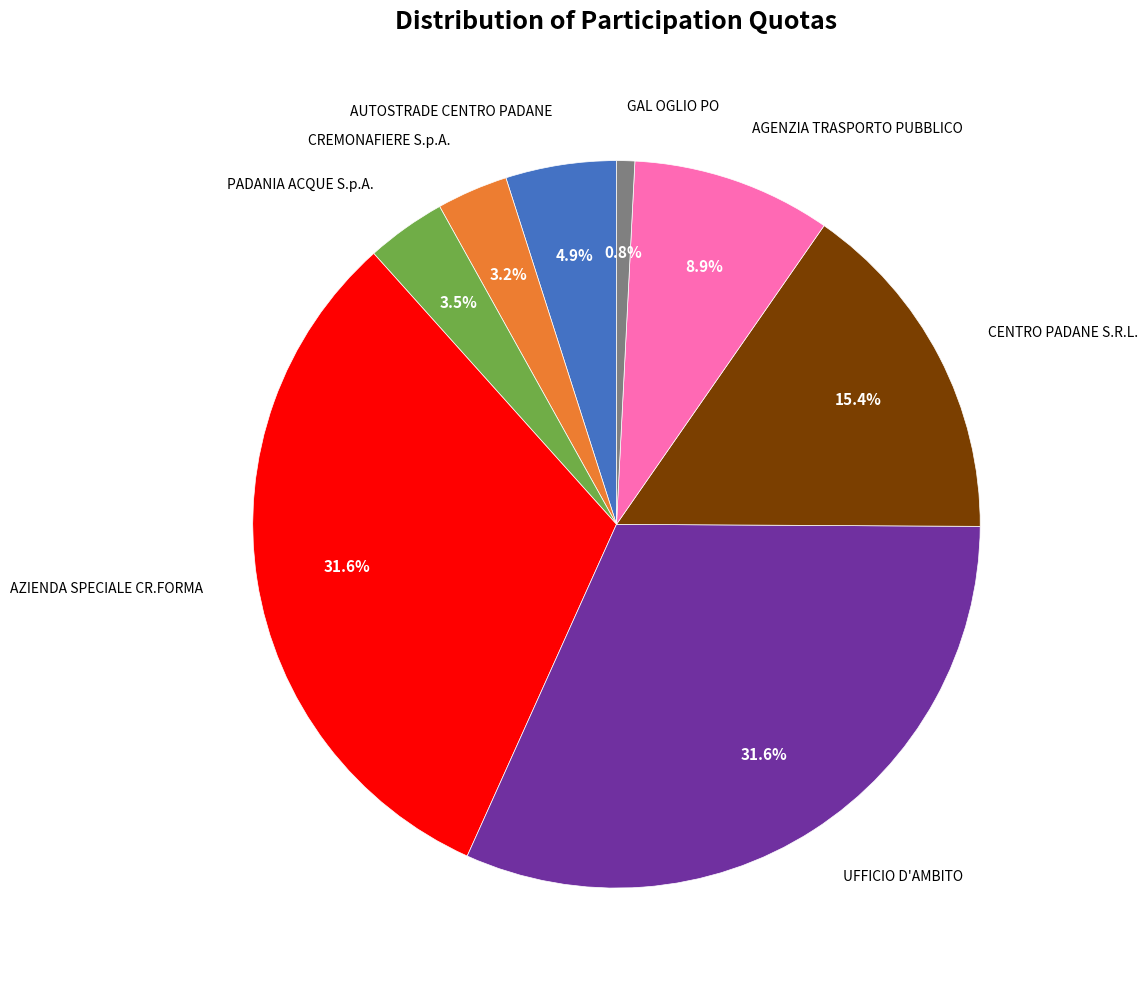

Is there a majority slice in this chart?

No